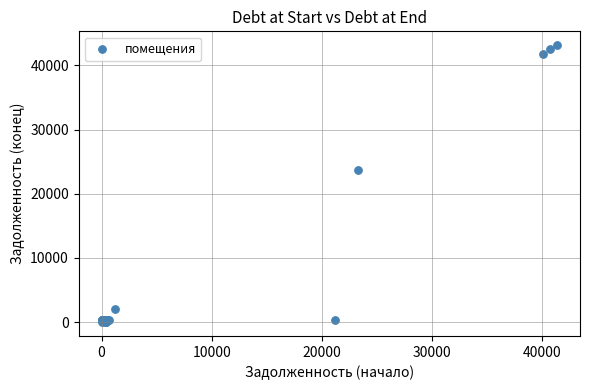

What Y value in the scatter plot is closest to 21568?

23718.0